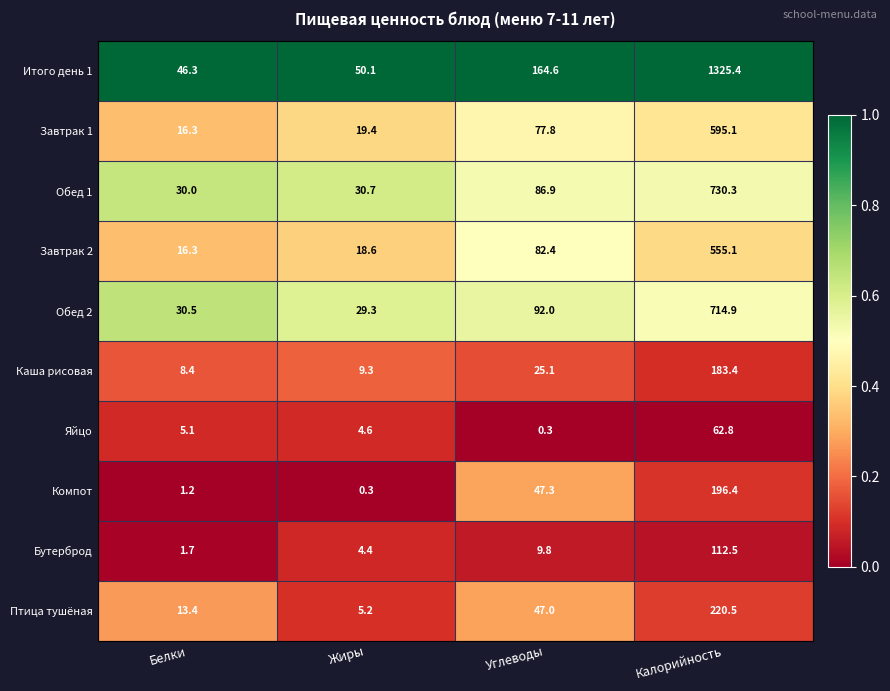

What is the average value of the Завтрак 1 series?

177.2